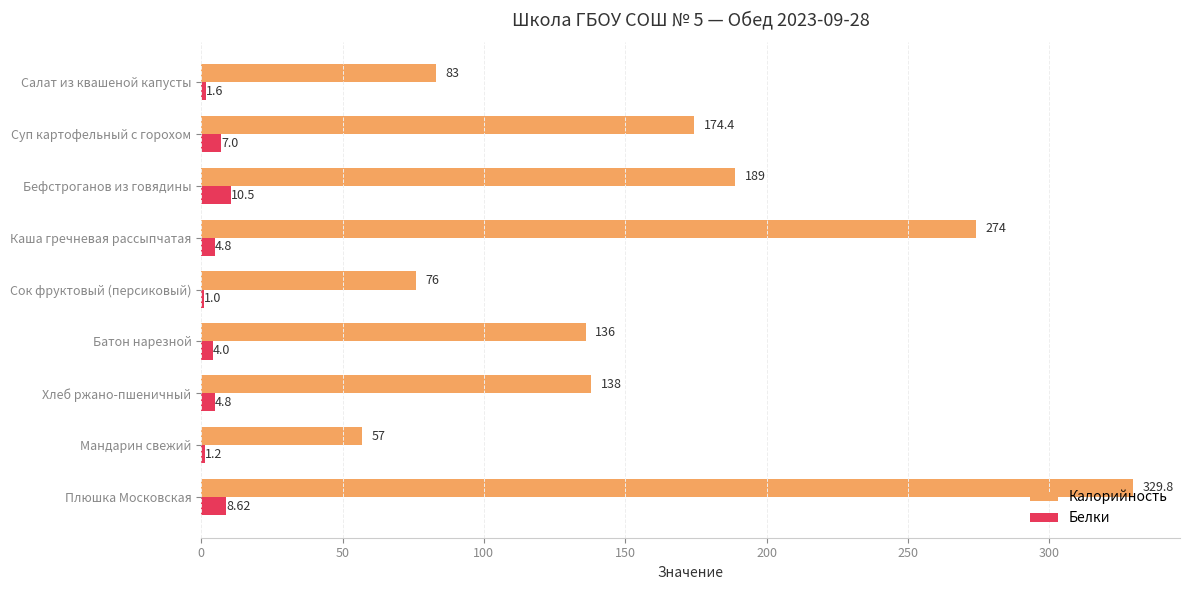

Where is Калорийность nearest to the value 193?

Бефстроганов из говядины